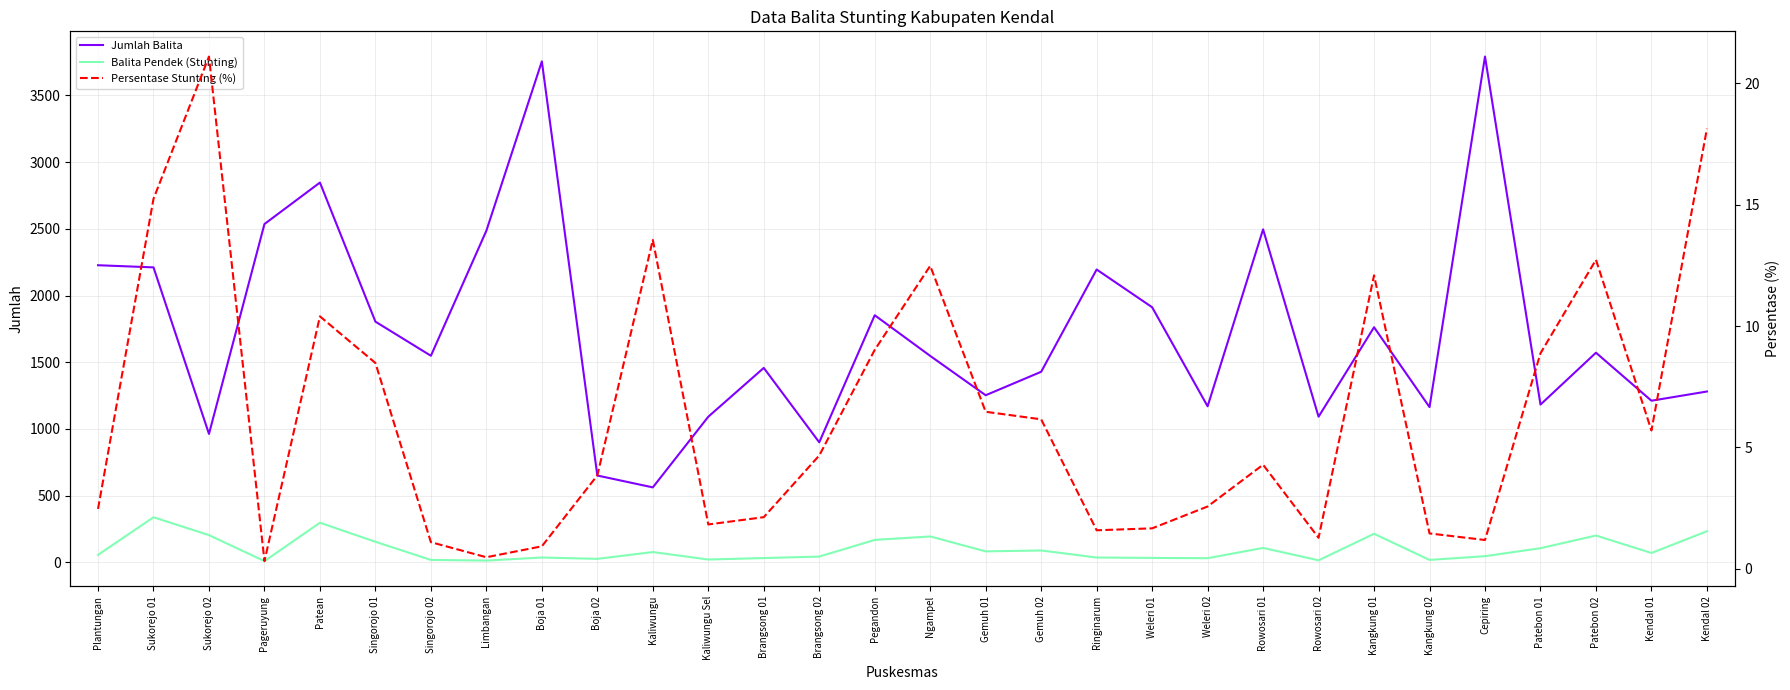

True or false: Jumlah Balita and Persentase Stunting (%) cross at least once.

False